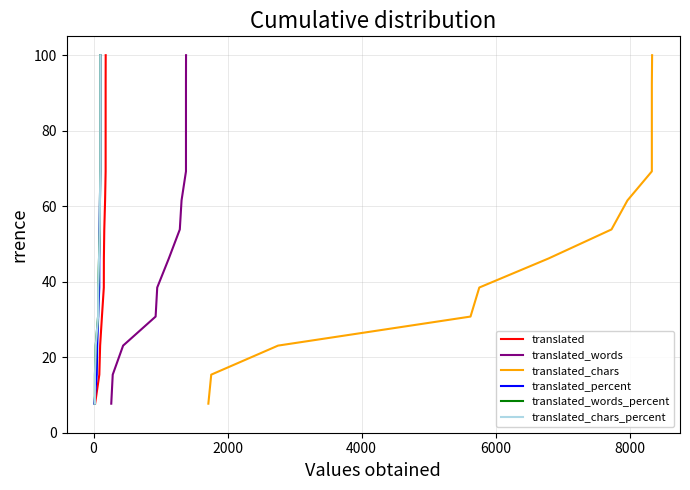

What are all the series names shown in the legend?

translated, translated_words, translated_chars, translated_percent, translated_words_percent, translated_chars_percent